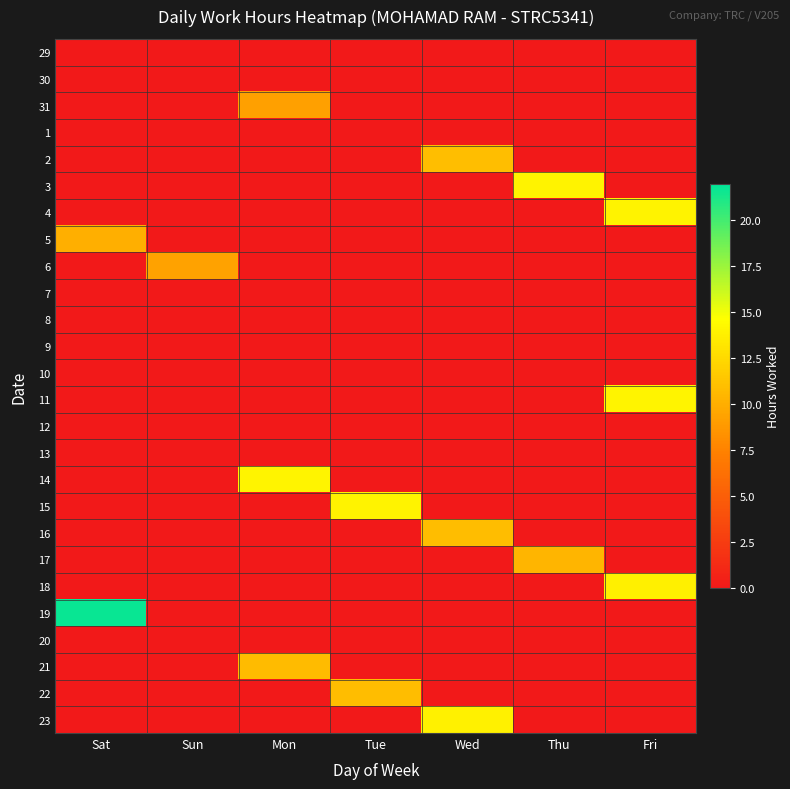

Reading right to left, transcribe all the data shown in this chart.

29: Fri=0.0	Thu=0.0	Wed=0.0	Tue=0.0	Mon=0.0	Sun=0.0	Sat=0.0
30: Fri=0.0	Thu=0.0	Wed=0.0	Tue=0.0	Mon=0.0	Sun=0.0	Sat=0.0
31: Fri=0.0	Thu=0.0	Wed=0.0	Tue=0.0	Mon=9.3	Sun=0.0	Sat=0.0
1: Fri=0.0	Thu=0.0	Wed=0.0	Tue=0.0	Mon=0.0	Sun=0.0	Sat=0.0
2: Fri=0.0	Thu=0.0	Wed=11.0	Tue=0.0	Mon=0.0	Sun=0.0	Sat=0.0
3: Fri=0.0	Thu=13.9	Wed=0.0	Tue=0.0	Mon=0.0	Sun=0.0	Sat=0.0
4: Fri=14.0	Thu=0.0	Wed=0.0	Tue=0.0	Mon=0.0	Sun=0.0	Sat=0.0
5: Fri=0.0	Thu=0.0	Wed=0.0	Tue=0.0	Mon=0.0	Sun=0.0	Sat=10.1
6: Fri=0.0	Thu=0.0	Wed=0.0	Tue=0.0	Mon=0.0	Sun=9.3	Sat=0.0
7: Fri=0.0	Thu=0.0	Wed=0.0	Tue=0.0	Mon=0.0	Sun=0.0	Sat=0.0
8: Fri=0.0	Thu=0.0	Wed=0.0	Tue=0.0	Mon=0.0	Sun=0.0	Sat=0.0
9: Fri=0.0	Thu=0.0	Wed=0.0	Tue=0.0	Mon=0.0	Sun=0.0	Sat=0.0
10: Fri=0.0	Thu=0.0	Wed=0.0	Tue=0.0	Mon=0.0	Sun=0.0	Sat=0.0
11: Fri=14.0	Thu=0.0	Wed=0.0	Tue=0.0	Mon=0.0	Sun=0.0	Sat=0.0
12: Fri=0.0	Thu=0.0	Wed=0.0	Tue=0.0	Mon=0.0	Sun=0.0	Sat=0.0
13: Fri=0.0	Thu=0.0	Wed=0.0	Tue=0.0	Mon=0.0	Sun=0.0	Sat=0.0
14: Fri=0.0	Thu=0.0	Wed=0.0	Tue=0.0	Mon=14.0	Sun=0.0	Sat=0.0
15: Fri=0.0	Thu=0.0	Wed=0.0	Tue=14.0	Mon=0.0	Sun=0.0	Sat=0.0
16: Fri=0.0	Thu=0.0	Wed=10.8	Tue=0.0	Mon=0.0	Sun=0.0	Sat=0.0
17: Fri=0.0	Thu=10.4	Wed=0.0	Tue=0.0	Mon=0.0	Sun=0.0	Sat=0.0
18: Fri=13.8	Thu=0.0	Wed=0.0	Tue=0.0	Mon=0.0	Sun=0.0	Sat=0.0
19: Fri=0.0	Thu=0.0	Wed=0.0	Tue=0.0	Mon=0.0	Sun=0.0	Sat=21.7
20: Fri=0.0	Thu=0.0	Wed=0.0	Tue=0.0	Mon=0.0	Sun=0.0	Sat=0.0
21: Fri=0.0	Thu=0.0	Wed=0.0	Tue=0.0	Mon=10.8	Sun=0.0	Sat=0.0
22: Fri=0.0	Thu=0.0	Wed=0.0	Tue=10.9	Mon=0.0	Sun=0.0	Sat=0.0
23: Fri=0.0	Thu=0.0	Wed=13.9	Tue=0.0	Mon=0.0	Sun=0.0	Sat=0.0